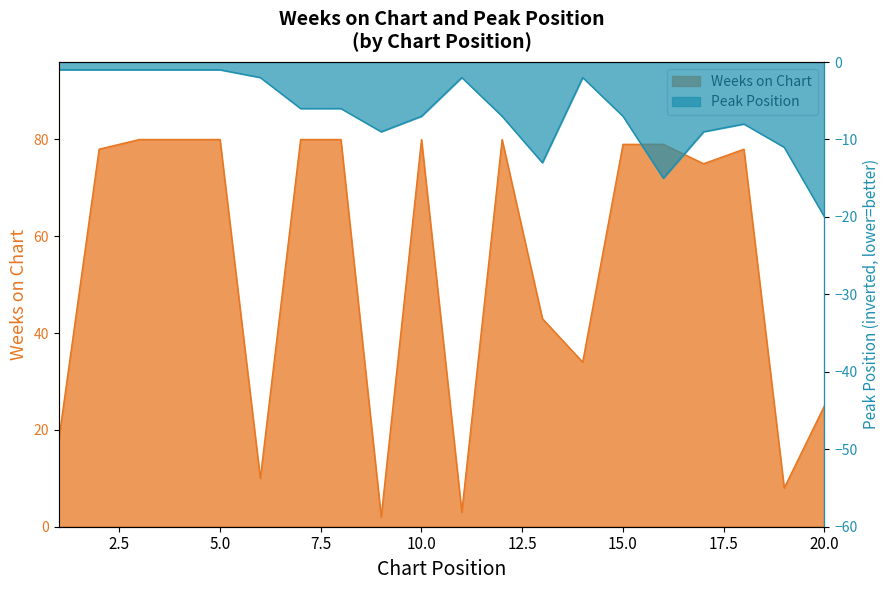

What are all the series names shown in the legend?

Weeks on Chart, Peak Position